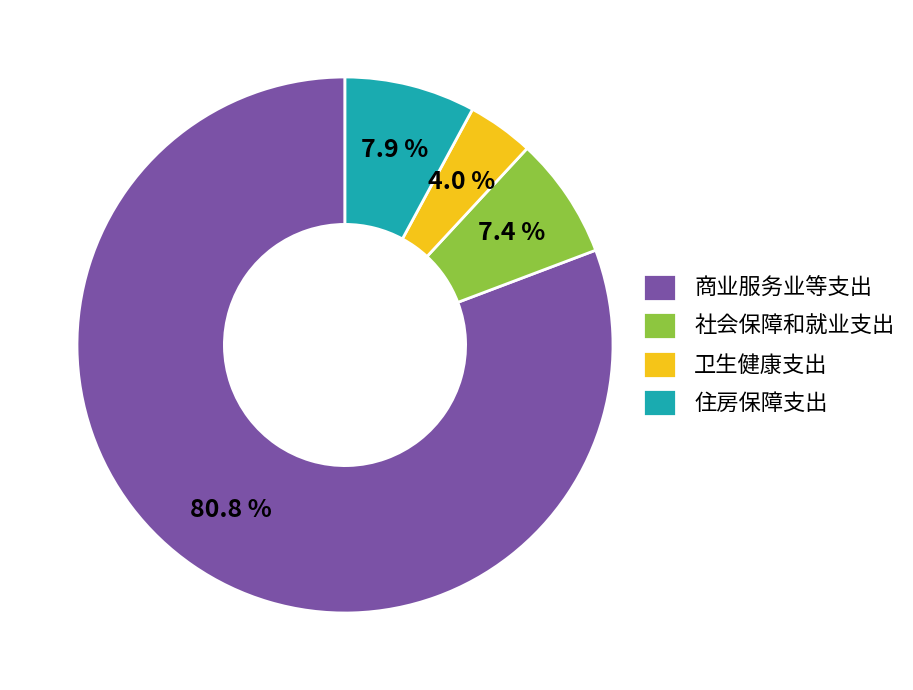

Between 住房保障支出 and 社会保障和就业支出, which is larger?

住房保障支出